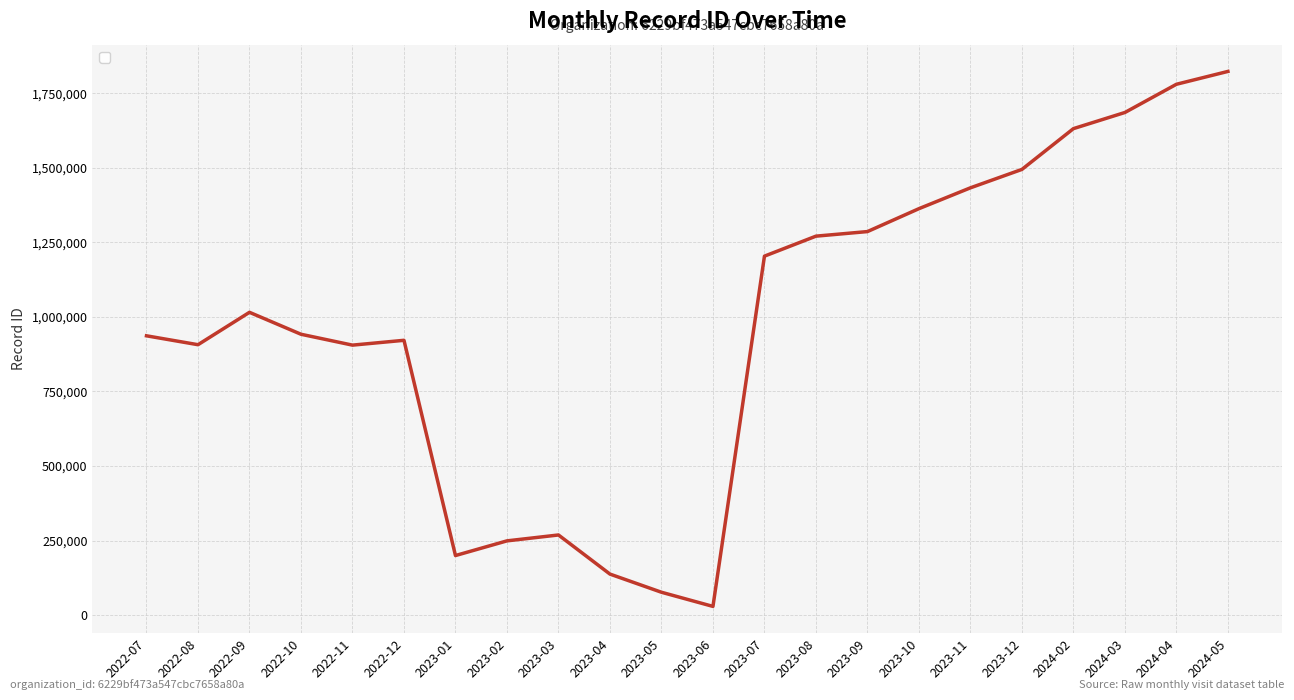

What is the difference between the values at 2022-09 and 2024-02?

616233